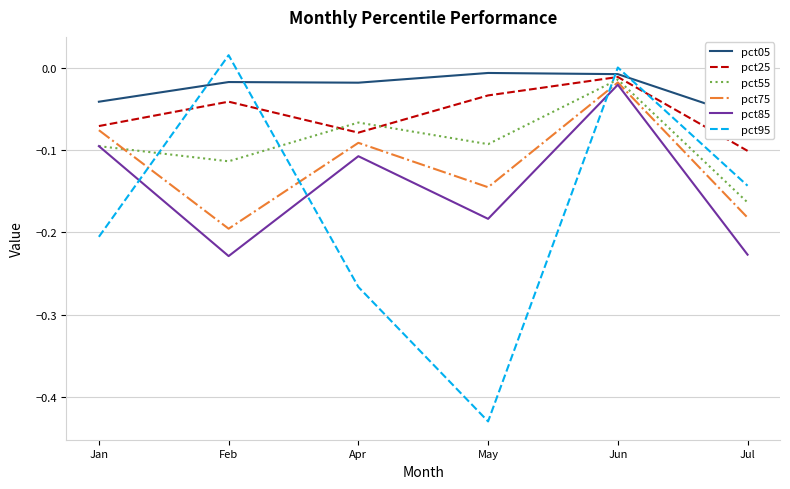

How many categories are shown in the chart?

6